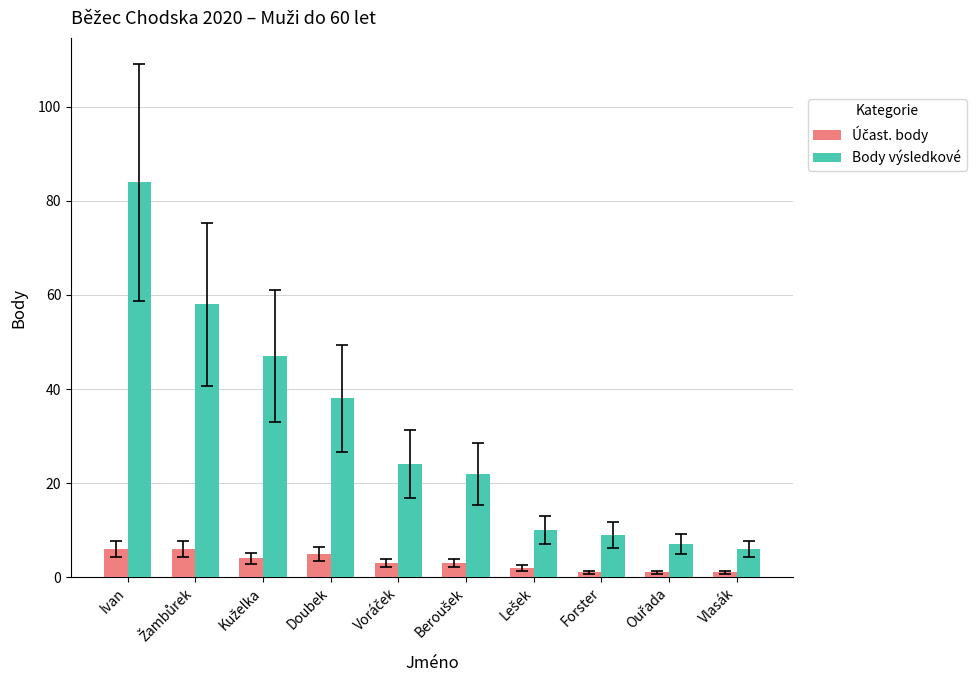

Which series has the largest range (max minus min)?

Body výsledkové